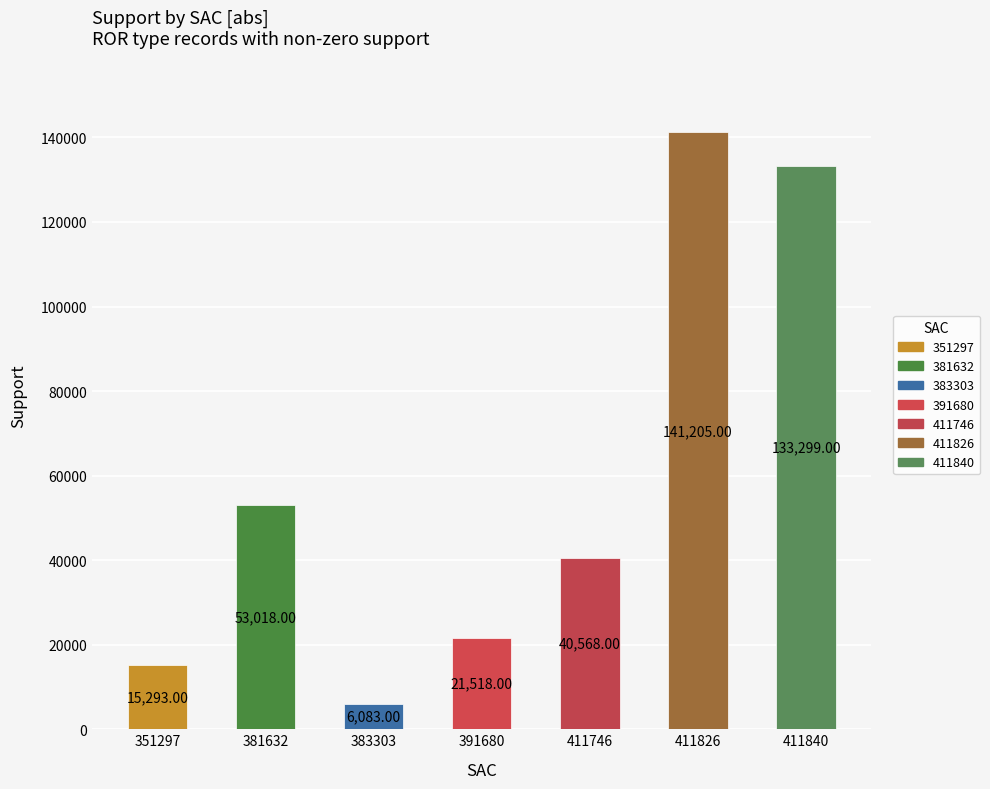

At which label is the value closest to 73644?

381632